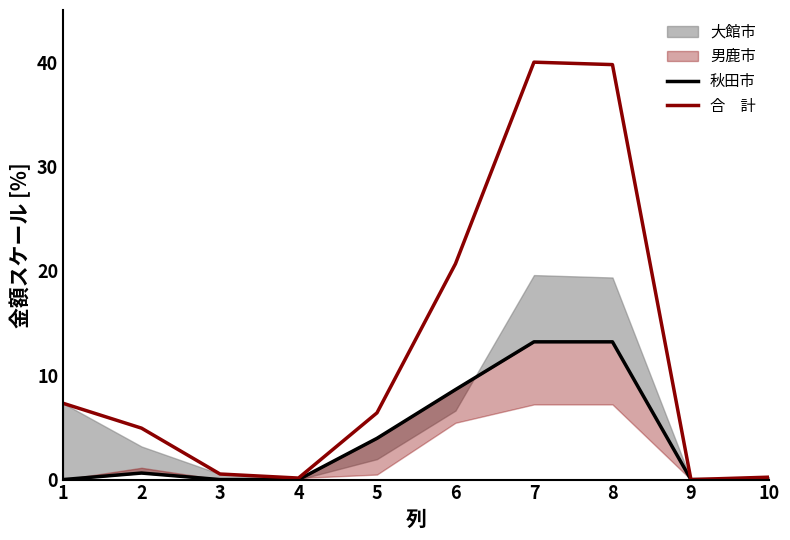

Which series has the largest range (max minus min)?

合　計